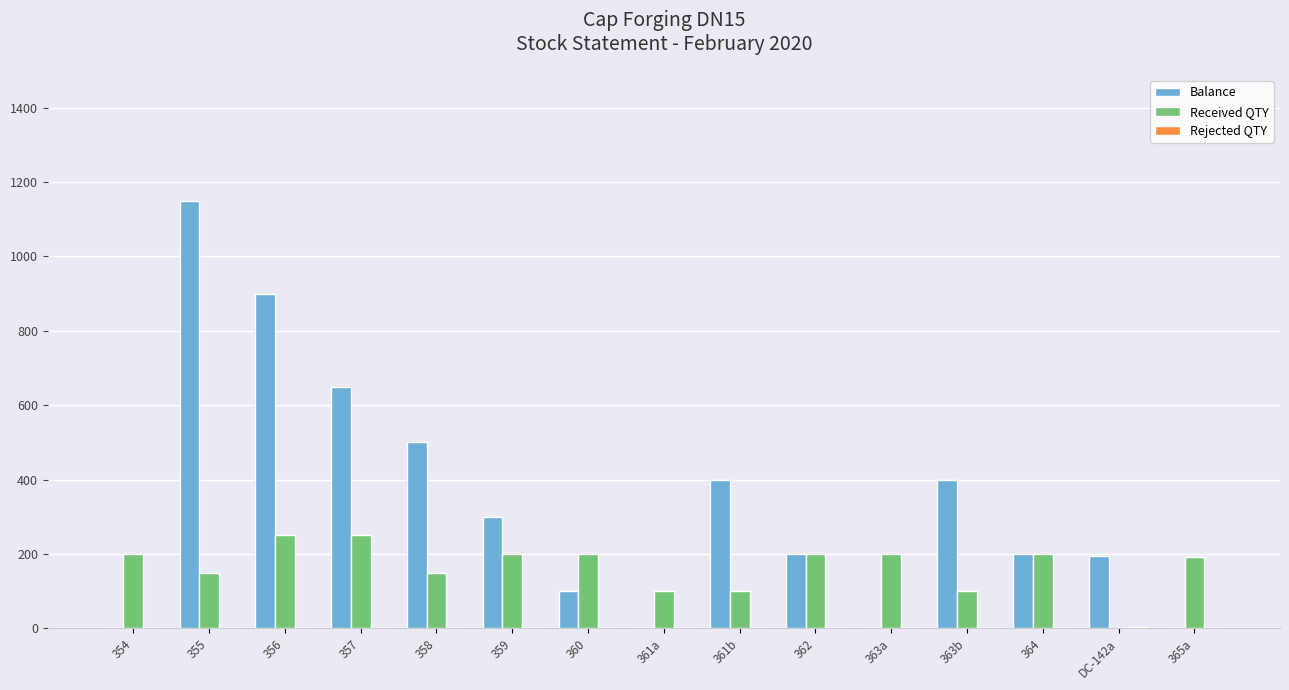

The Received QTY series shows -128 at DC-142a. True or false?

False